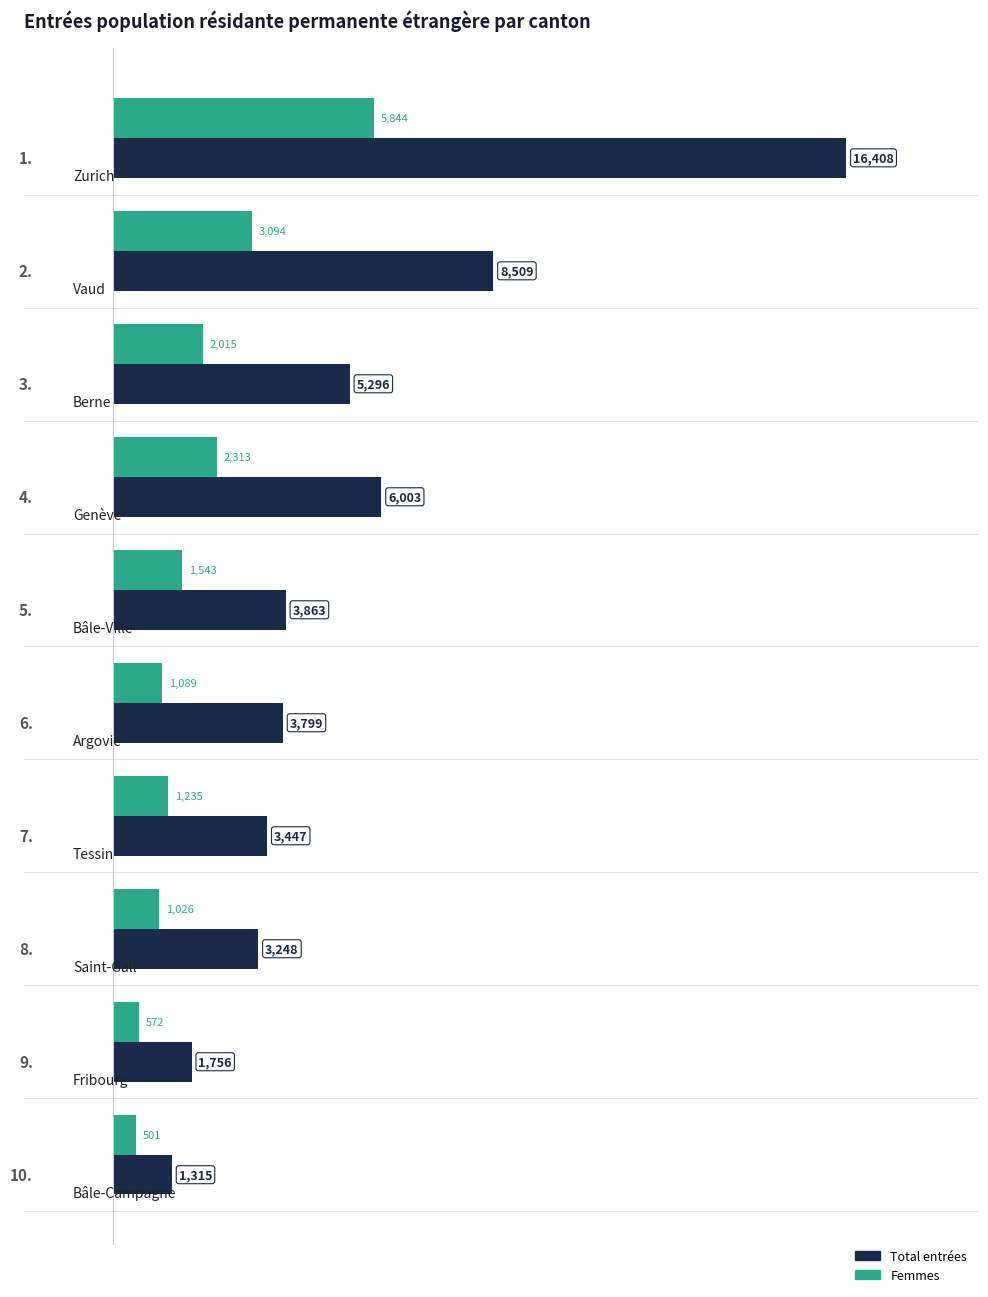

What is the maximum value shown in the chart?

16408